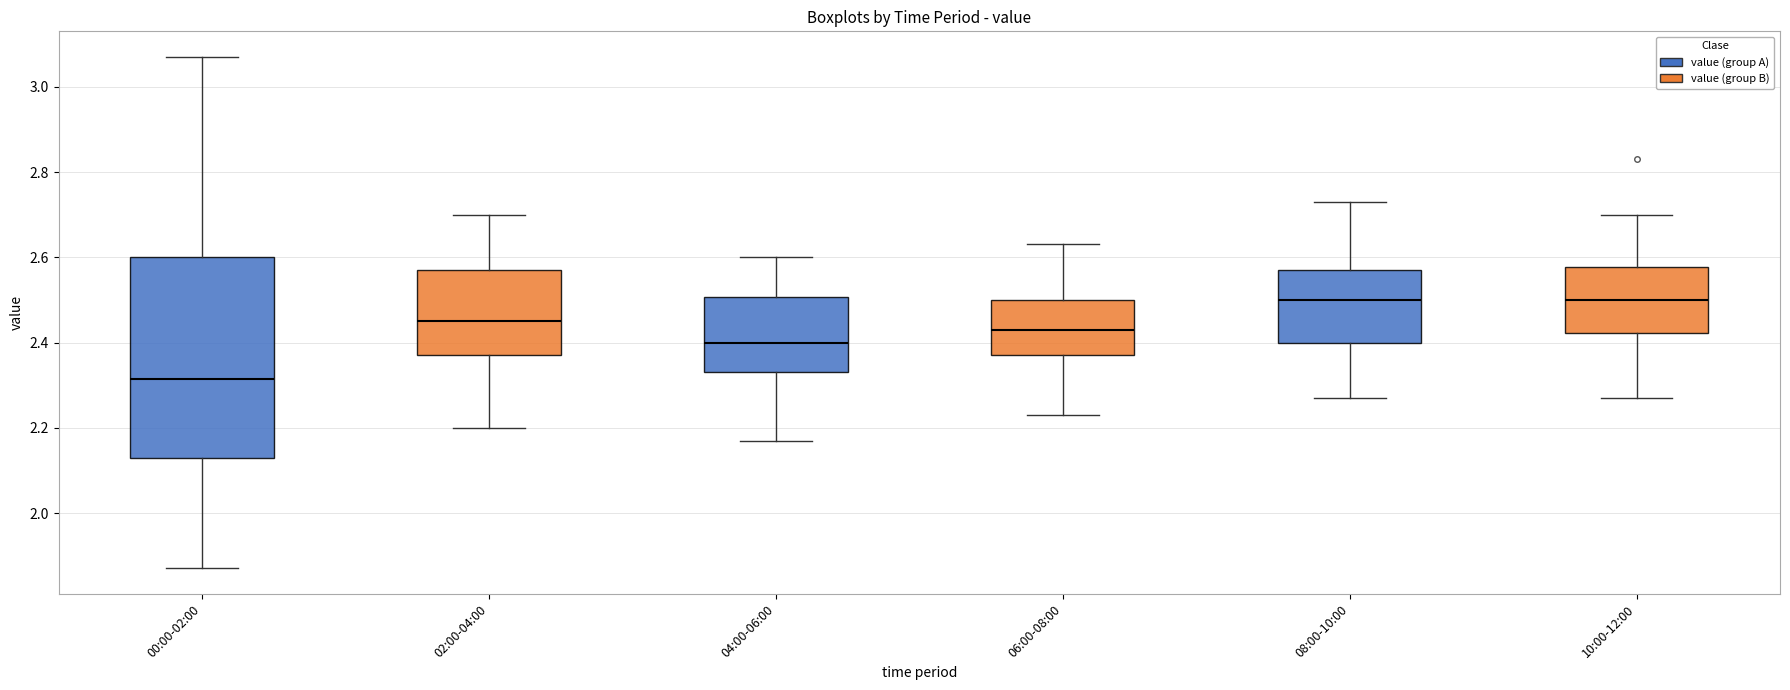

Reading left to right, read every box against the y-axis: the position of its median line, the range the box covers, and the ends of its whiskers. The values are not printed on the chart, so give them approximately, as read against the axis.

00:00-02:00: median 2.32, box 2.14 to 2.60, whiskers 1.88 to 3.08
02:00-04:00: median 2.46, box 2.38 to 2.58, whiskers 2.20 to 2.70
04:00-06:00: median 2.40, box 2.34 to 2.50, whiskers 2.18 to 2.60
06:00-08:00: median 2.44, box 2.38 to 2.50, whiskers 2.24 to 2.64
08:00-10:00: median 2.50, box 2.40 to 2.58, whiskers 2.28 to 2.74
10:00-12:00: median 2.50, box 2.42 to 2.58, whiskers 2.28 to 2.70